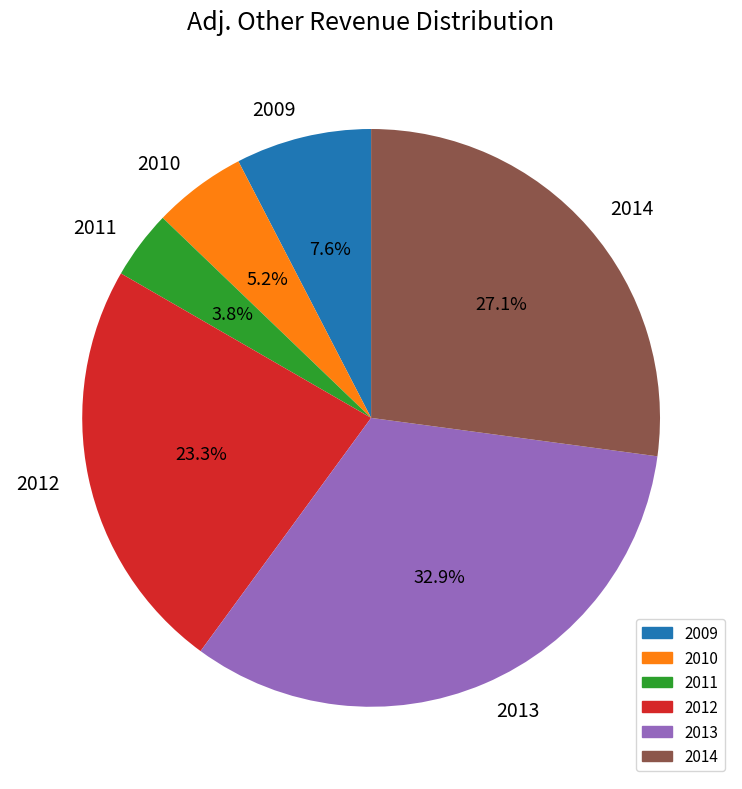

Is there a majority slice in this chart?

No